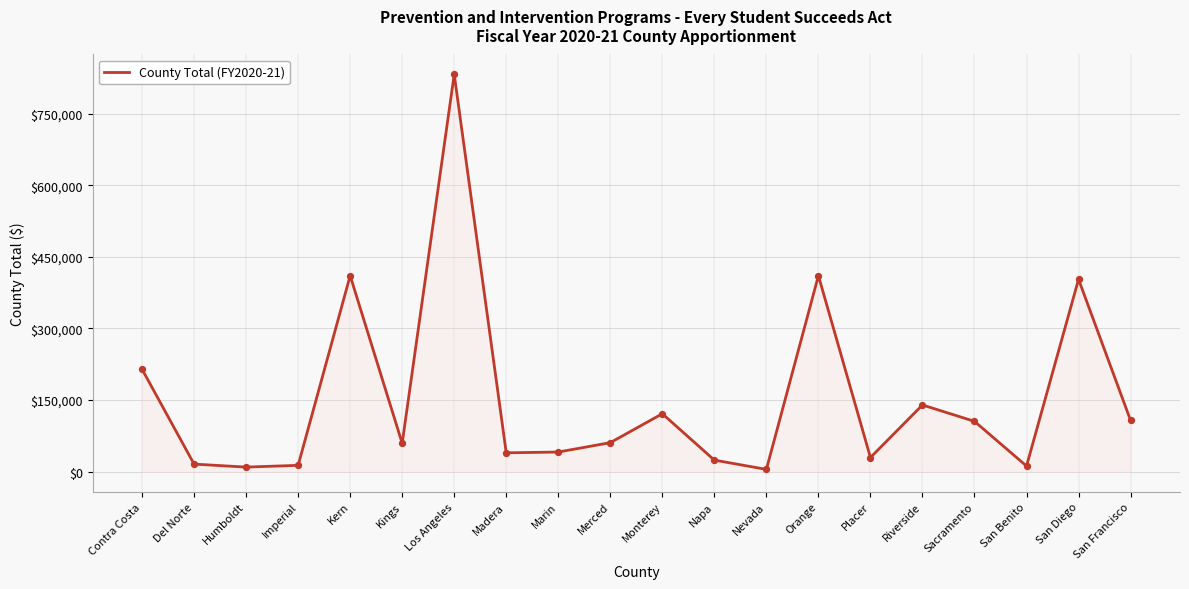

Between Merced and San Francisco, which is larger?

San Francisco